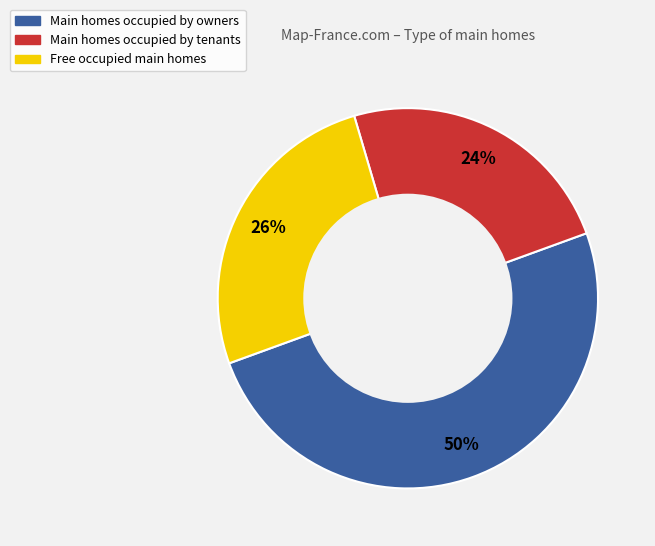

Approximately how many times larger is the value at Main homes occupied by owners compared to Free occupied main homes?

1.9